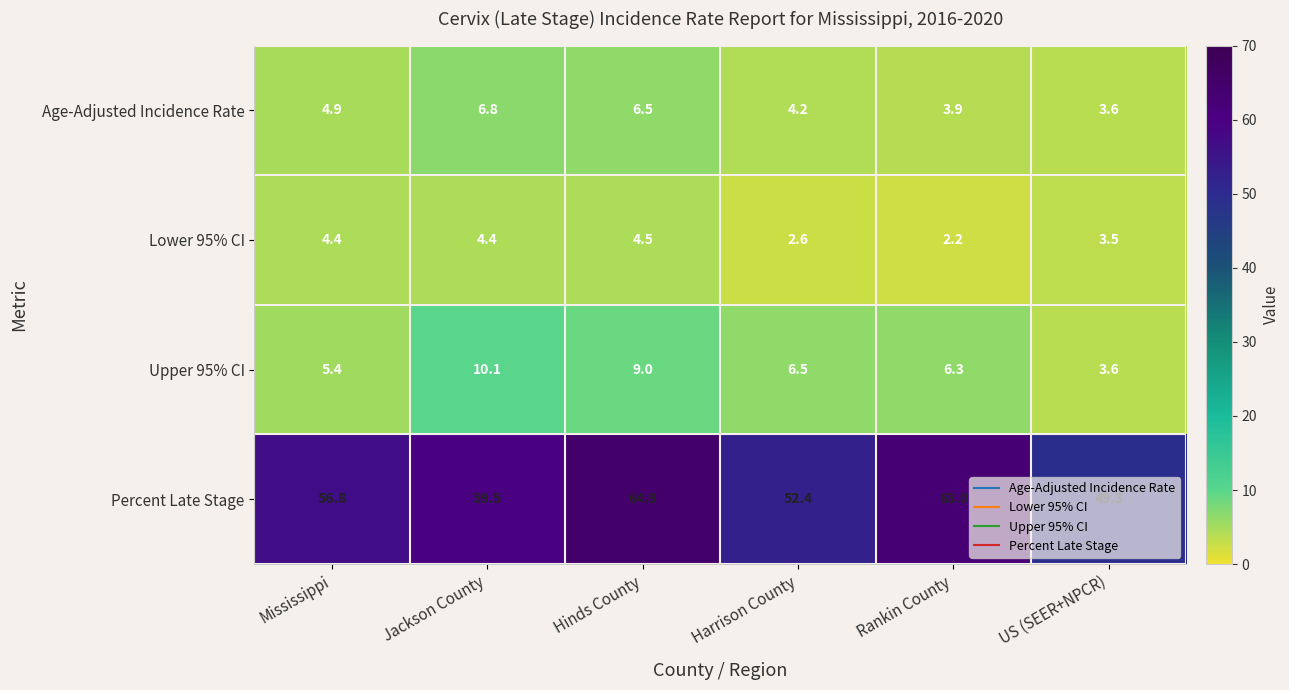

What is the spread (max minus min) of values at US (SEER+NPCR)?

45.8